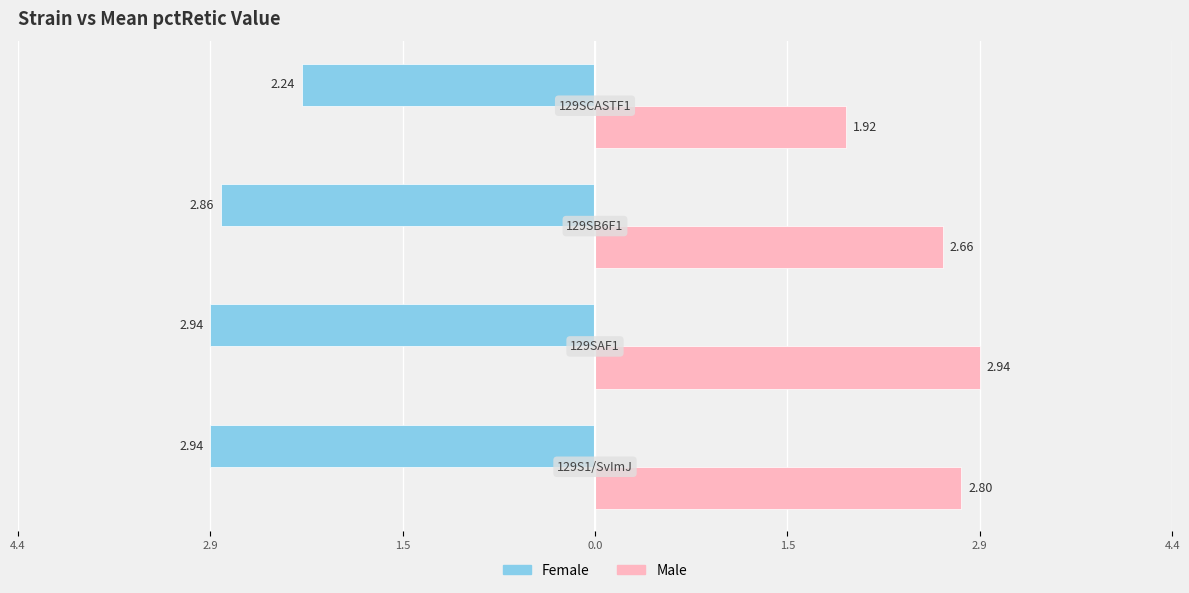

What are all the series names shown in the legend?

Female, Male